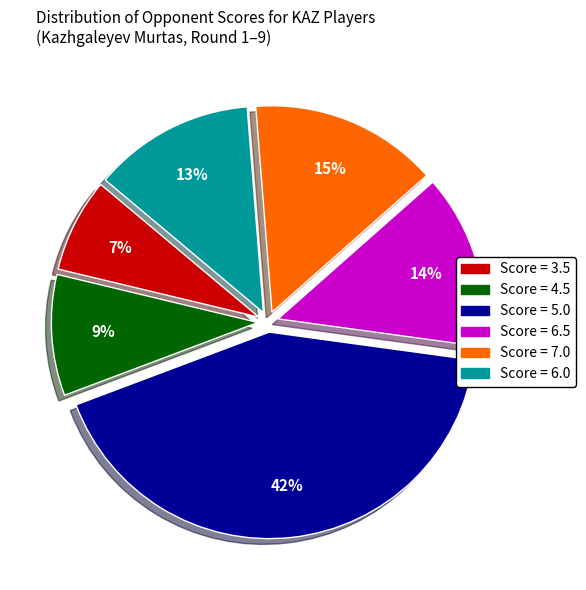

How many segments does this pie chart have?

6